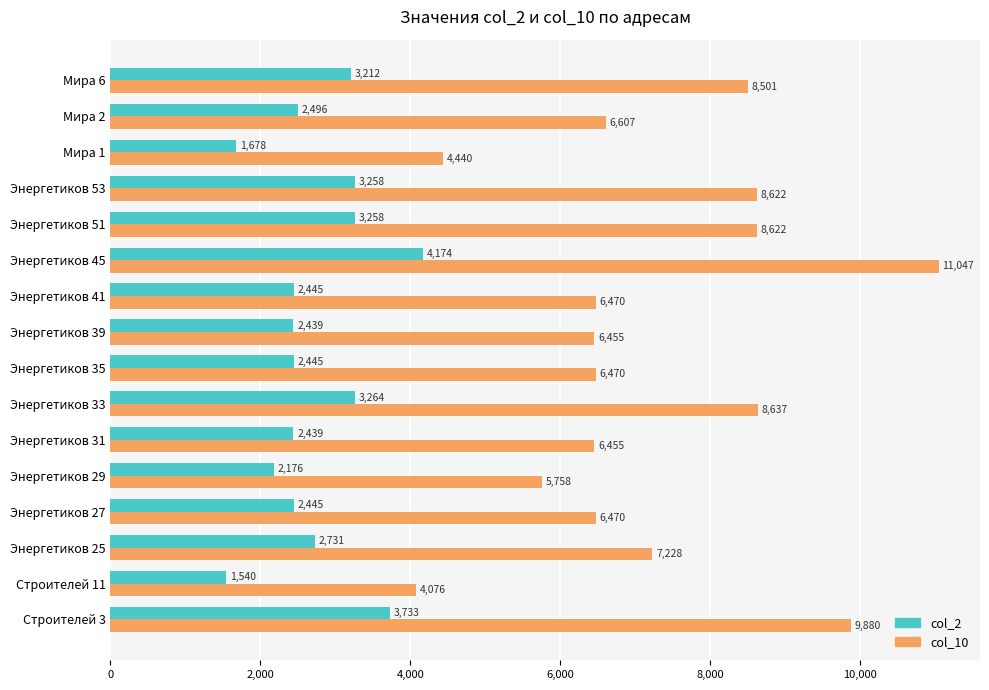

Which series has the largest range (max minus min)?

col_10